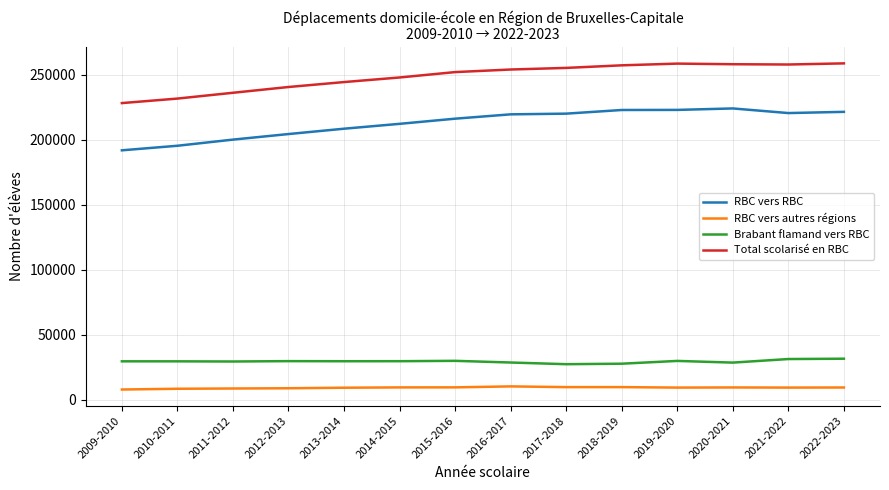

What is the greatest value displayed?

258606